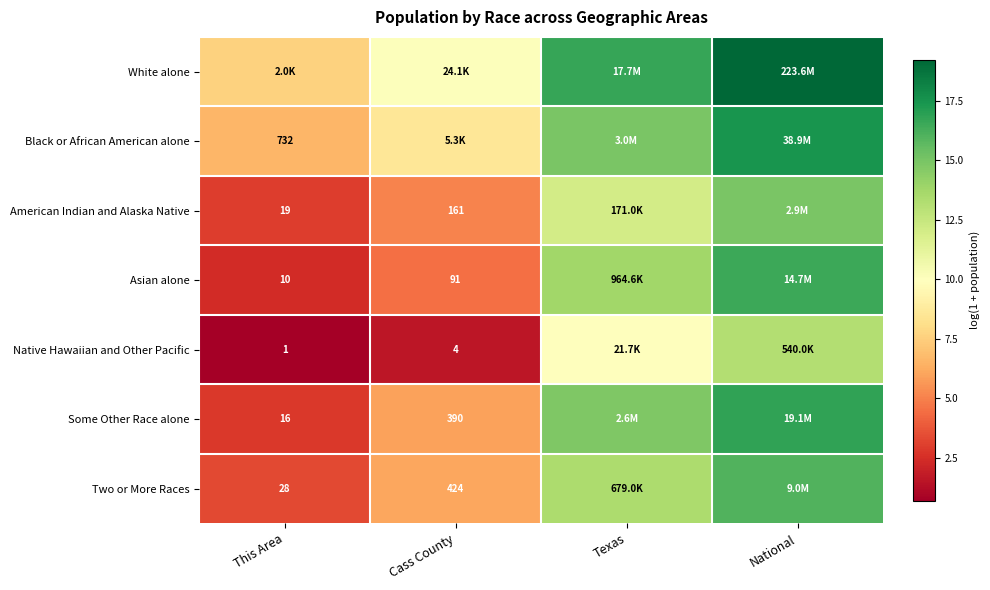

The value of Asian alone at Cass County is 4.5. True or false?

True